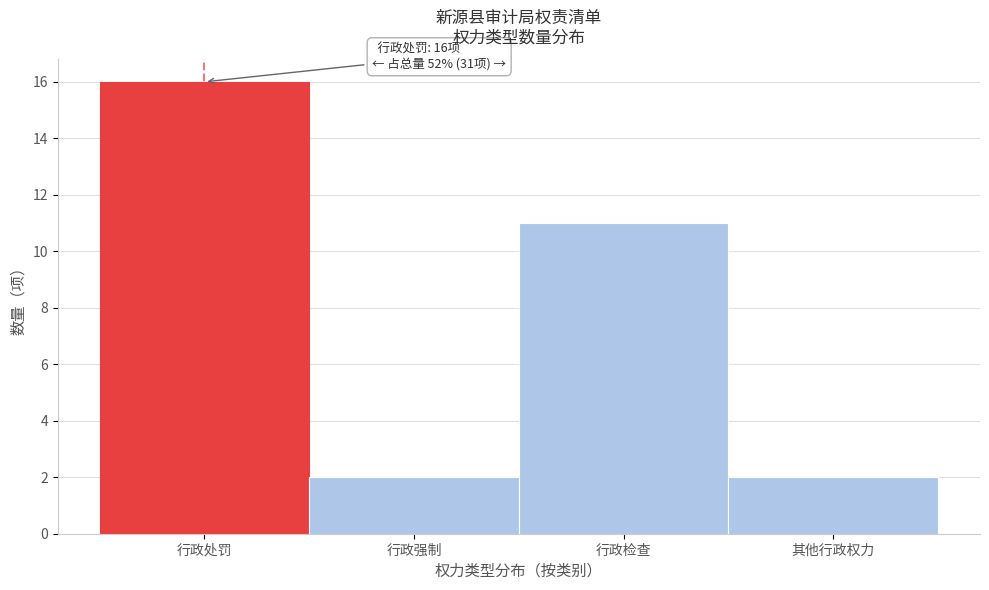

Reading left to right, extract all data points from this chart.

行政处罚=16	行政强制=2	行政检查=11	其他行政权力=2